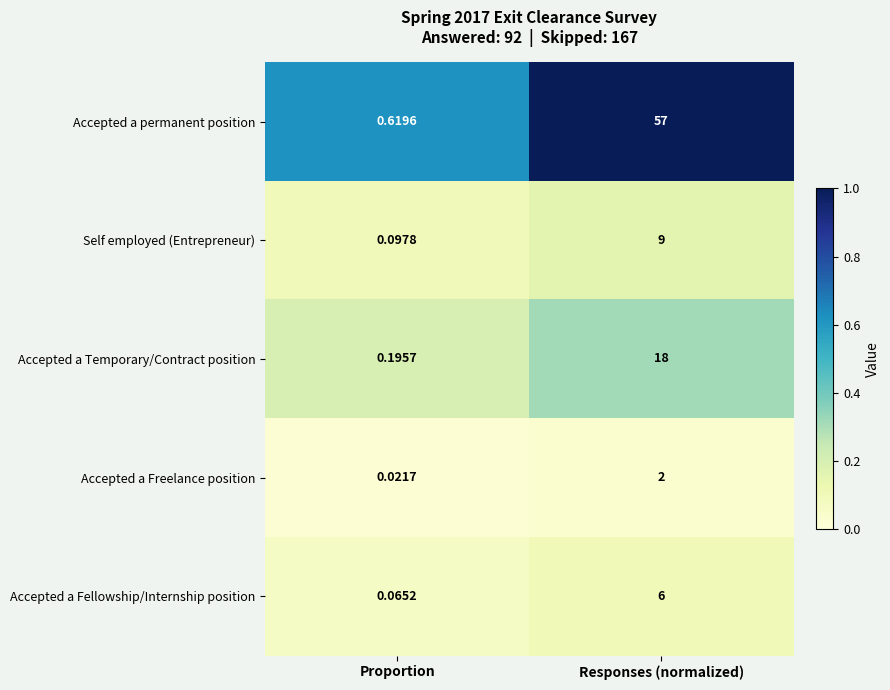

What is the spread (max minus min) of values at Responses (normalized)?

55.0